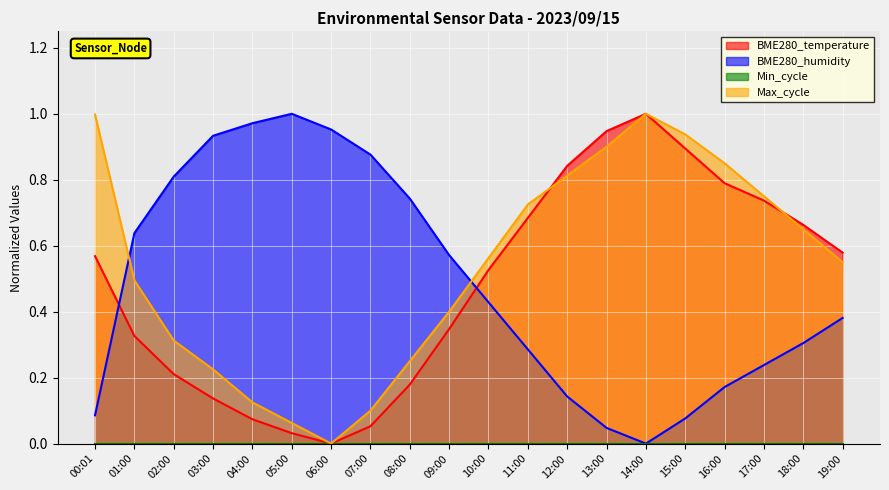

What is the label of the 7th point from the left?

06:00